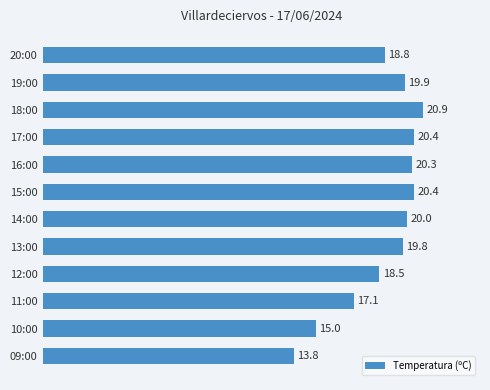

The value at 11:00 is 17.1. True or false?

True